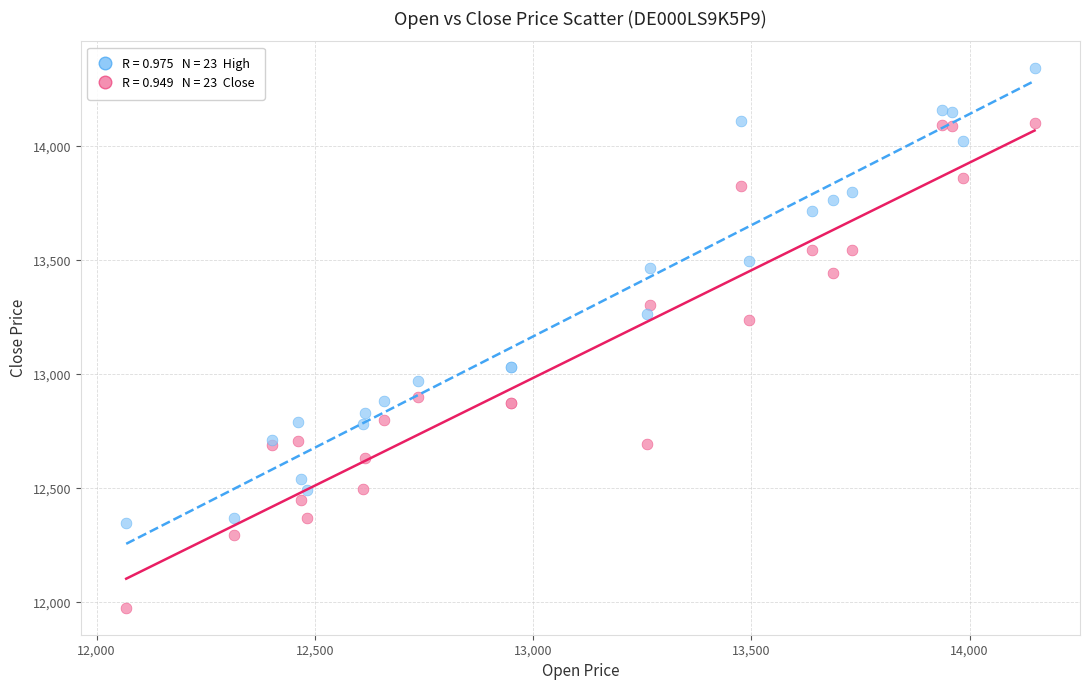

Across all series, what Y value is closest to 13159?

13237